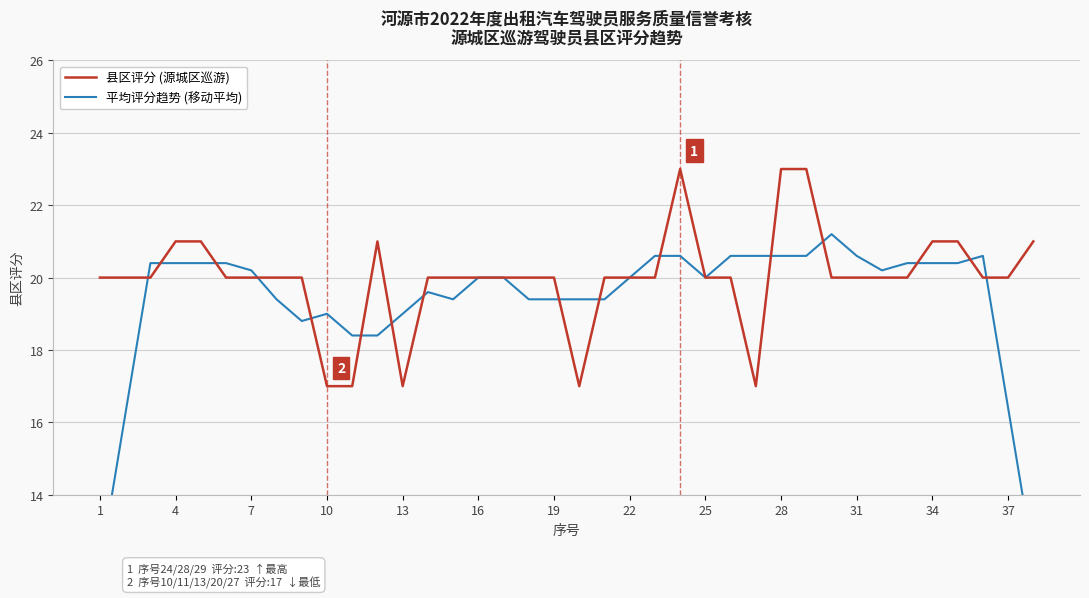

How many times do 县区评分 (源城区巡游) and 平均评分趋势 (移动平均) cross each other?

16